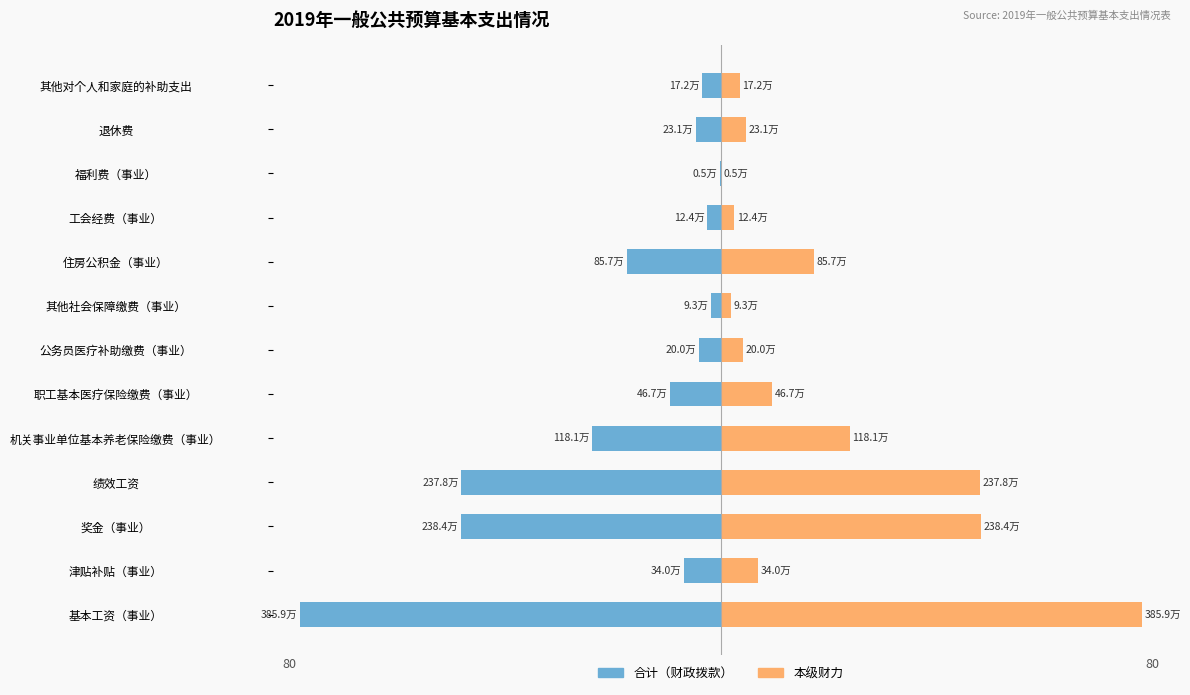

The 合计（财政拨款） series shows -43.8 at 机关事业单位基本养老保险缴费（事业）. True or false?

False